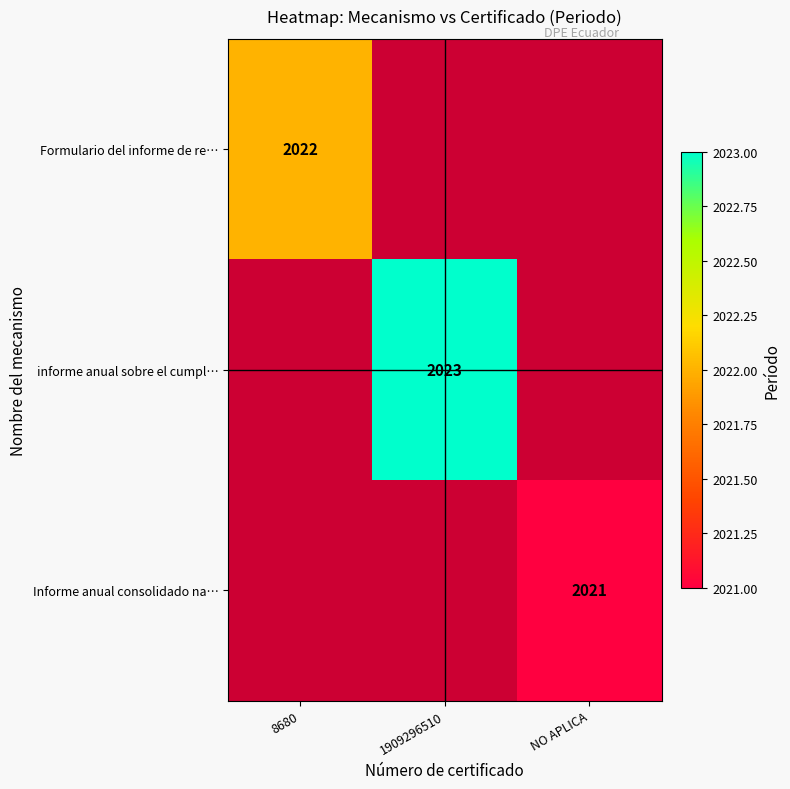

The informe anual sobre el cumpl… series shows 2023 at 1909296510. True or false?

True